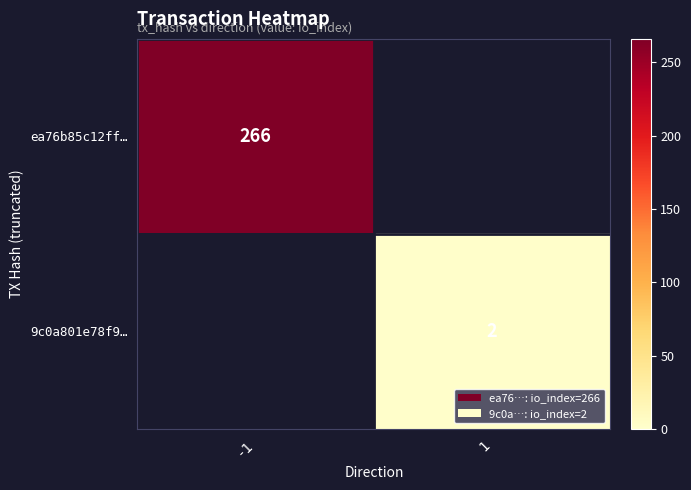

How many series are shown in this chart?

2